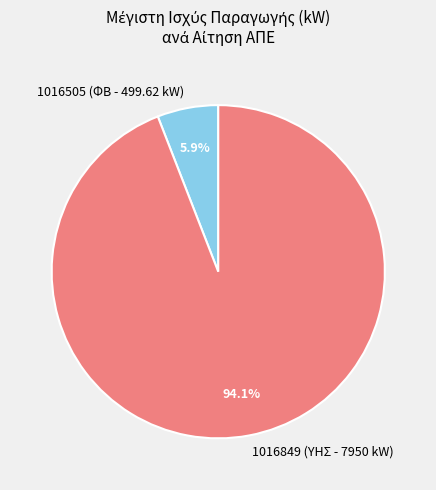

What is the ratio of the value at 1016849 (ΥΗΣ - 7950 kW) to the value at 1016505 (ΦΒ - 499.62 kW)?

15.9